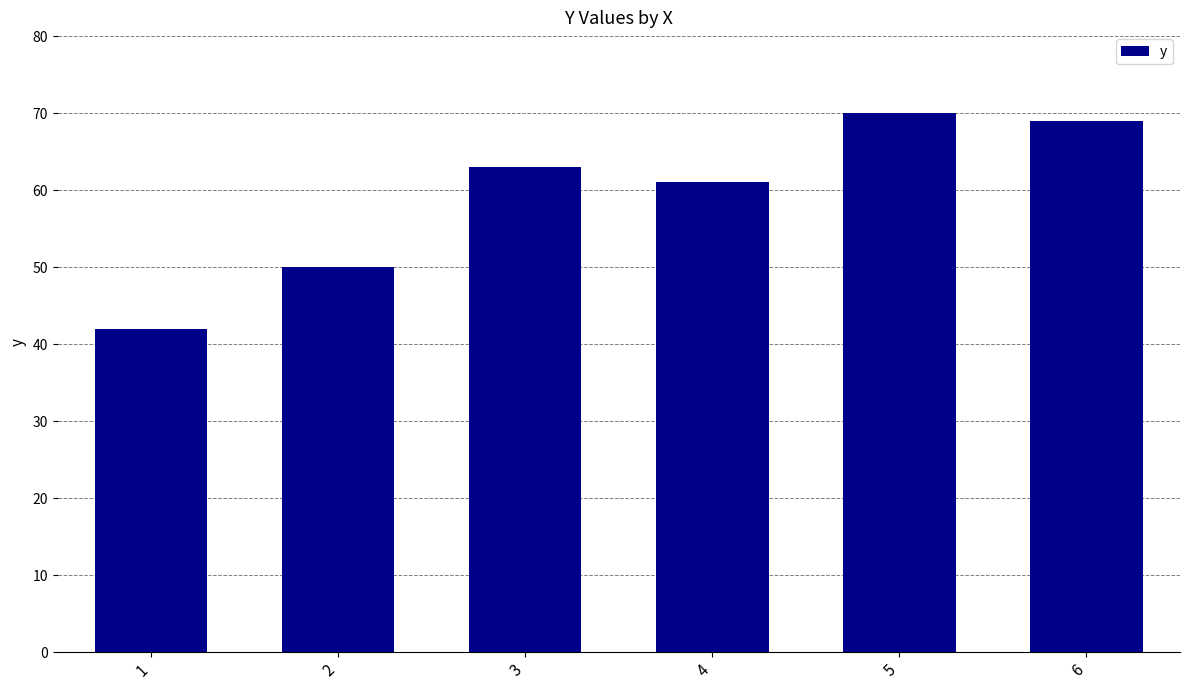

What is the minimum value shown in the chart?

42